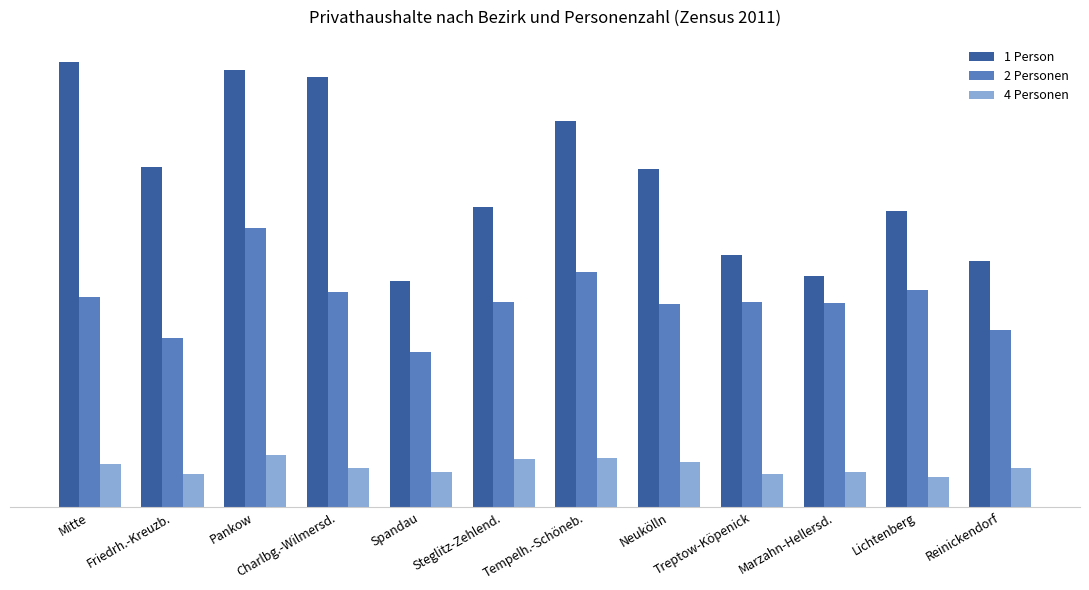

What value does the 2 Personen series have at Mitte, to the nearest 50?

47100